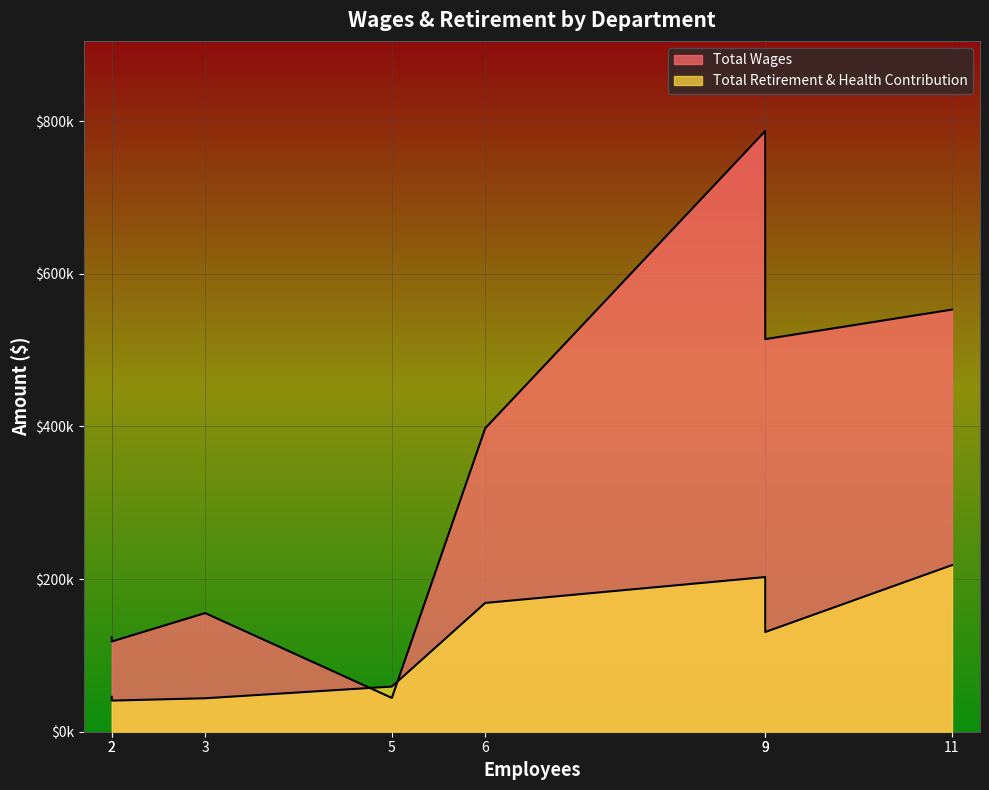

Which series has the widest spread of values?

Total Wages